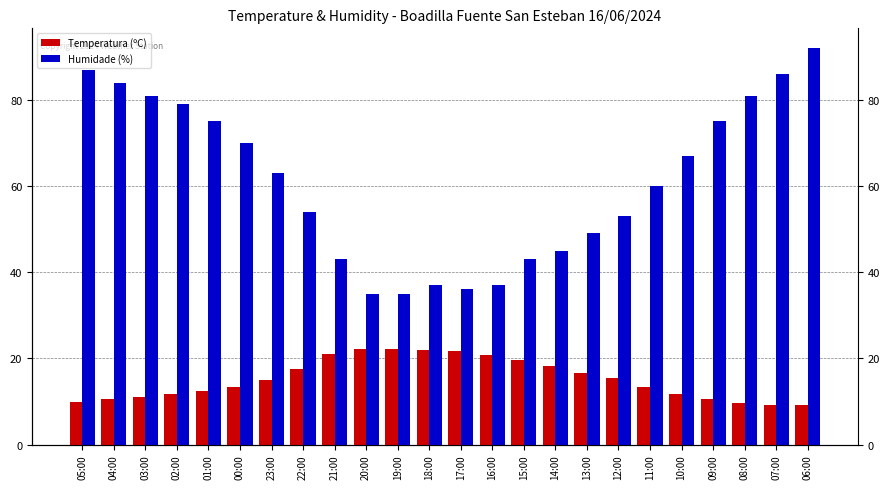

Is the value of Temperatura (ºC) at 20:00 greater than the value of Humidade (%) at 12:00?

No